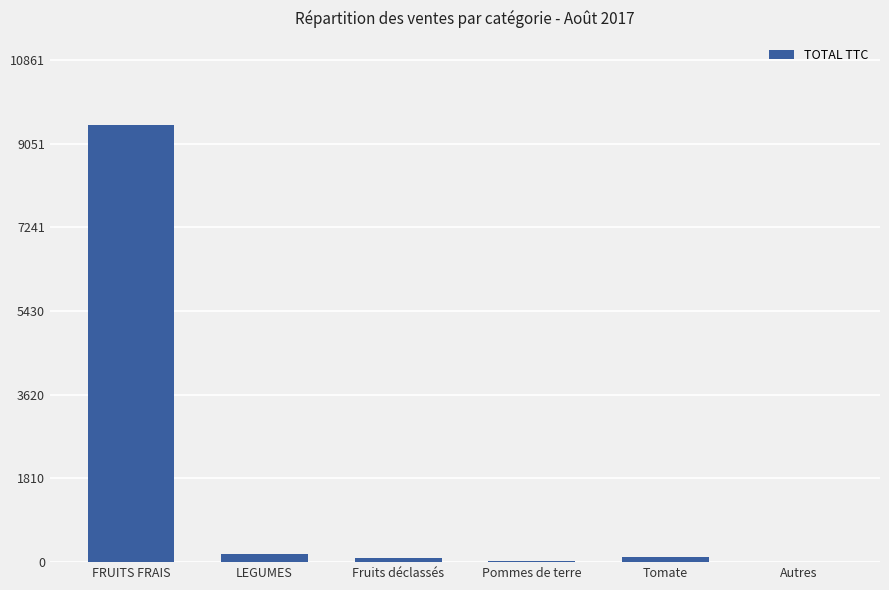

Count the number of data series in this chart.

1